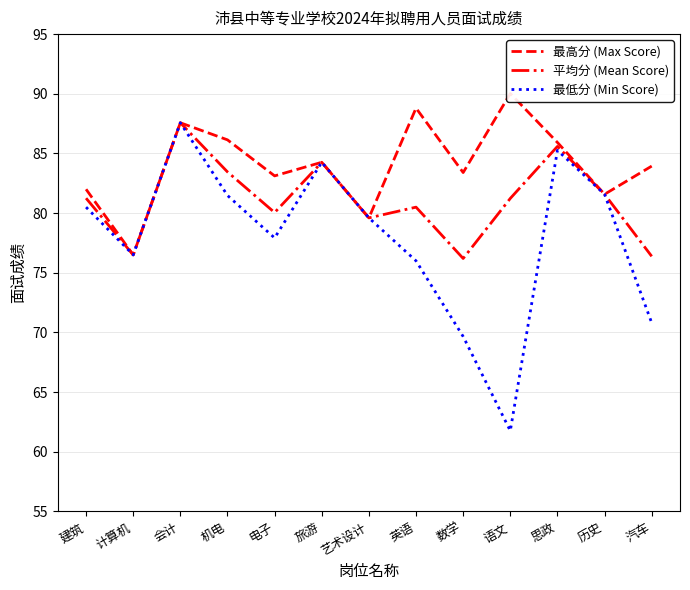

The value of 最低分 (Min Score) at 数学 is 69.7. True or false?

True